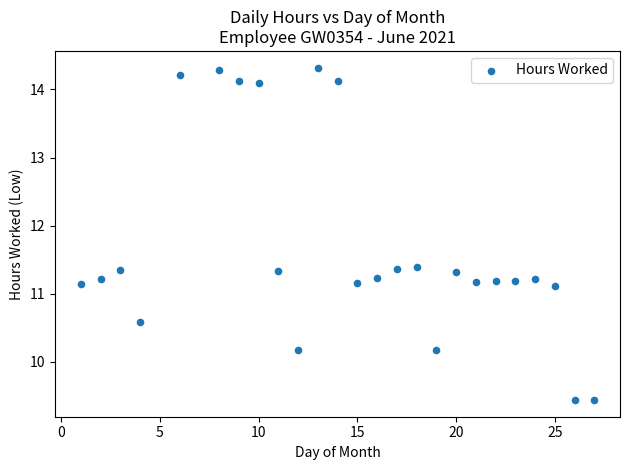

What is the range of X values (max minus min)?

26.0